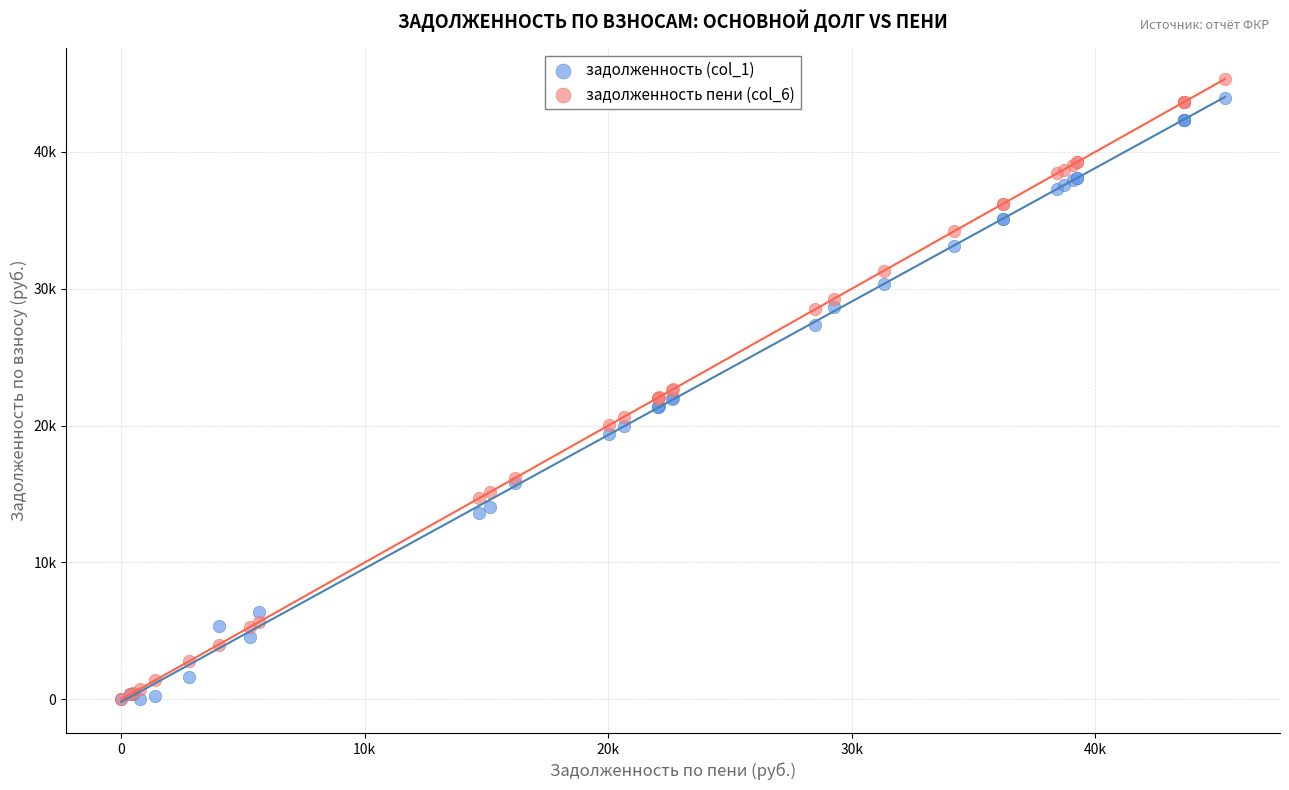

Which series reaches the maximum Y coordinate?

задолженность пени (col_6)